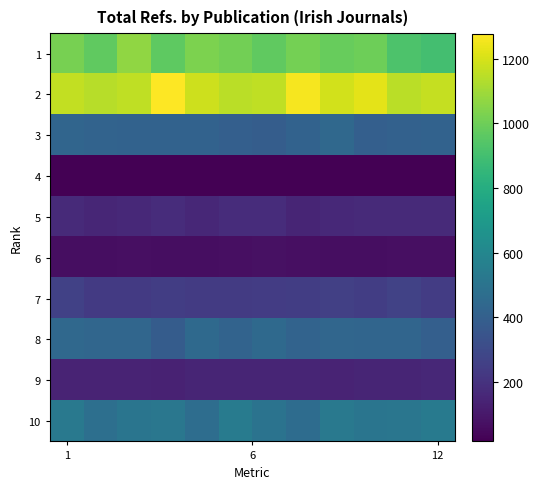

Count the number of data series in this chart.

10